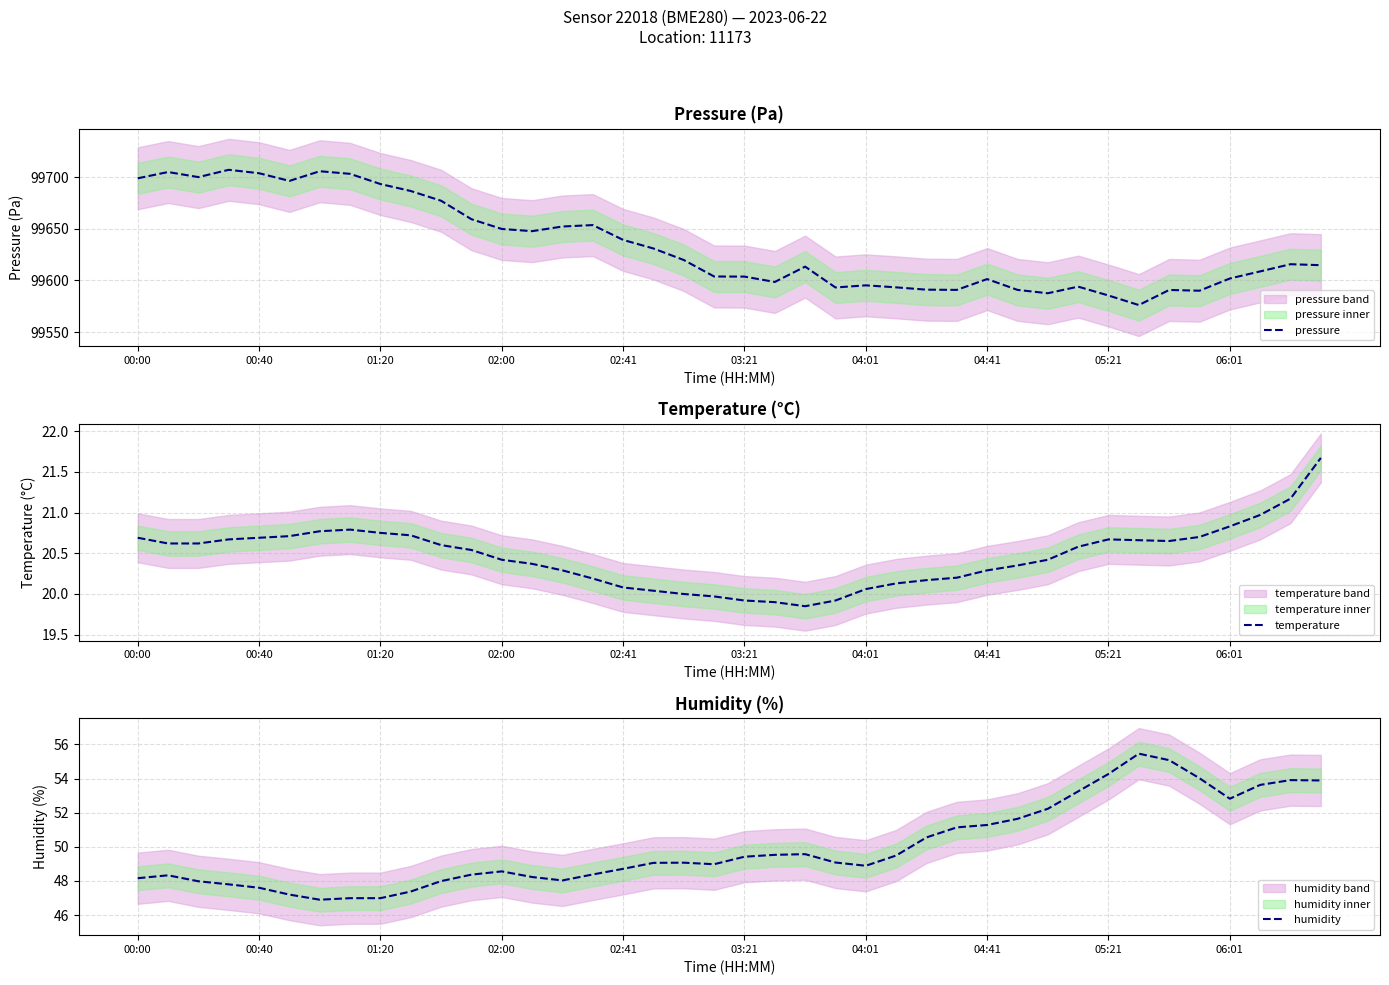

What is the lowest value of the pressure series?

99576.2